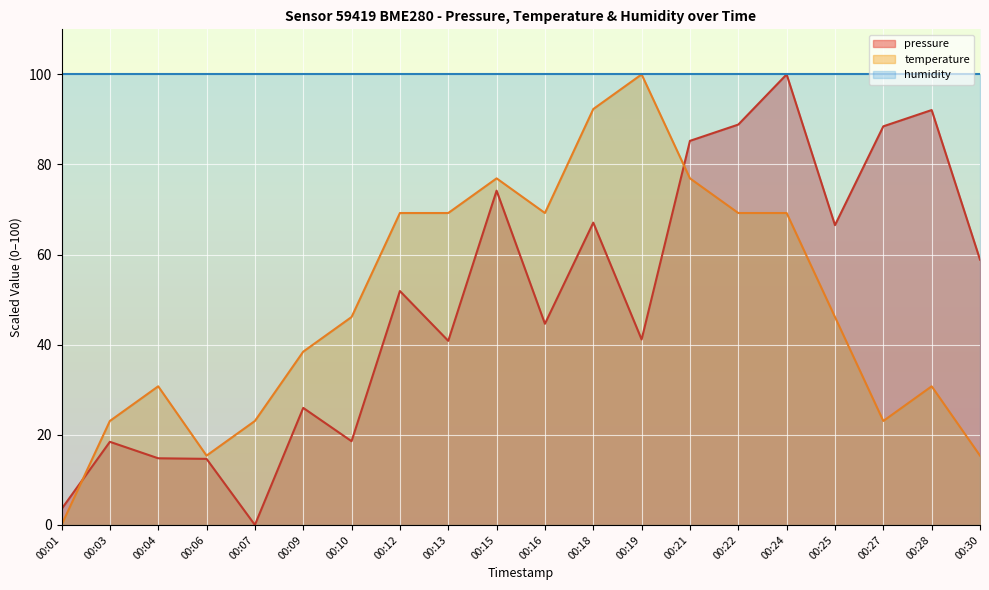

What is the average value of the temperature series?

49.2